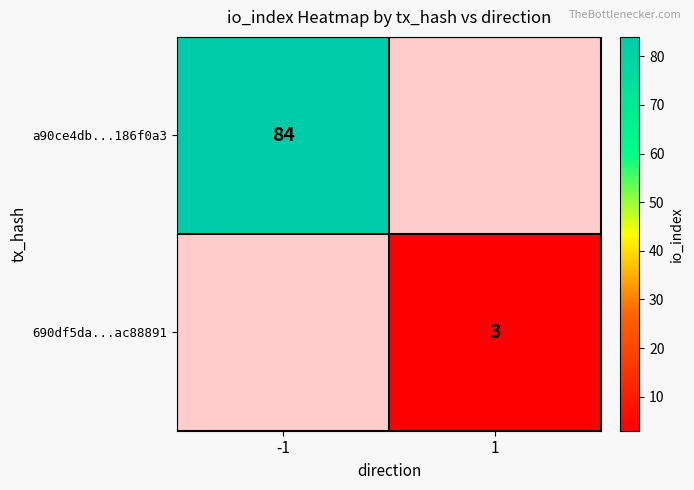

True or false: a90ce4db...186f0a3 has a value of 26 at -1.

False